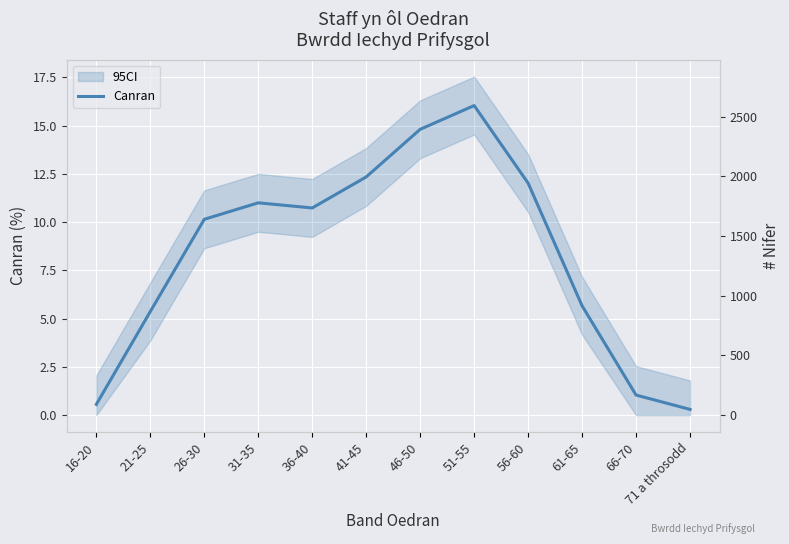

True or false: the data shows 4.7 at 36-40.

False